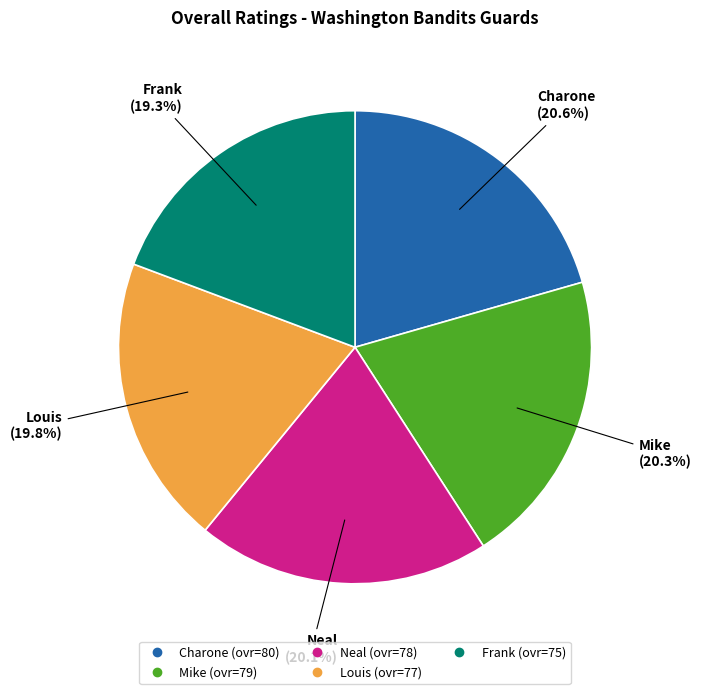

Which category has the smallest portion of the pie?

Frank